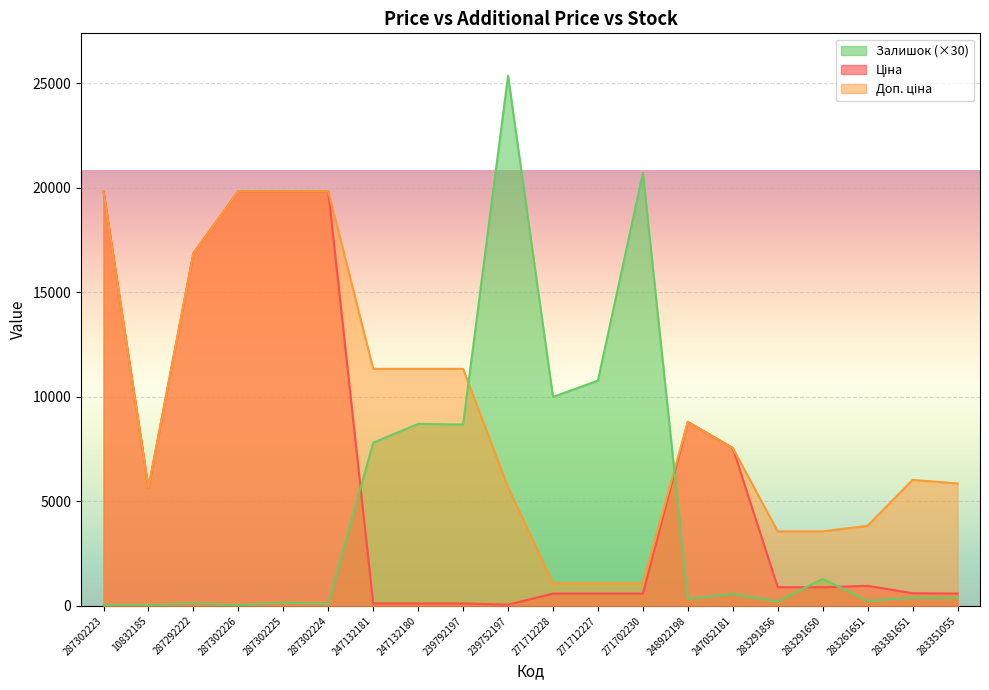

What is the difference between the Доп. ціна values at 239792197 and 287292222?

5529.2